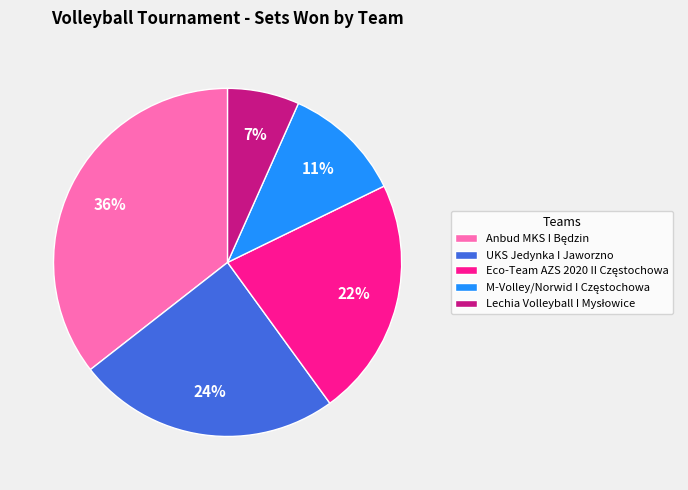

To the nearest percent, what is the difference between the largest and smallest slice percentages?

29%